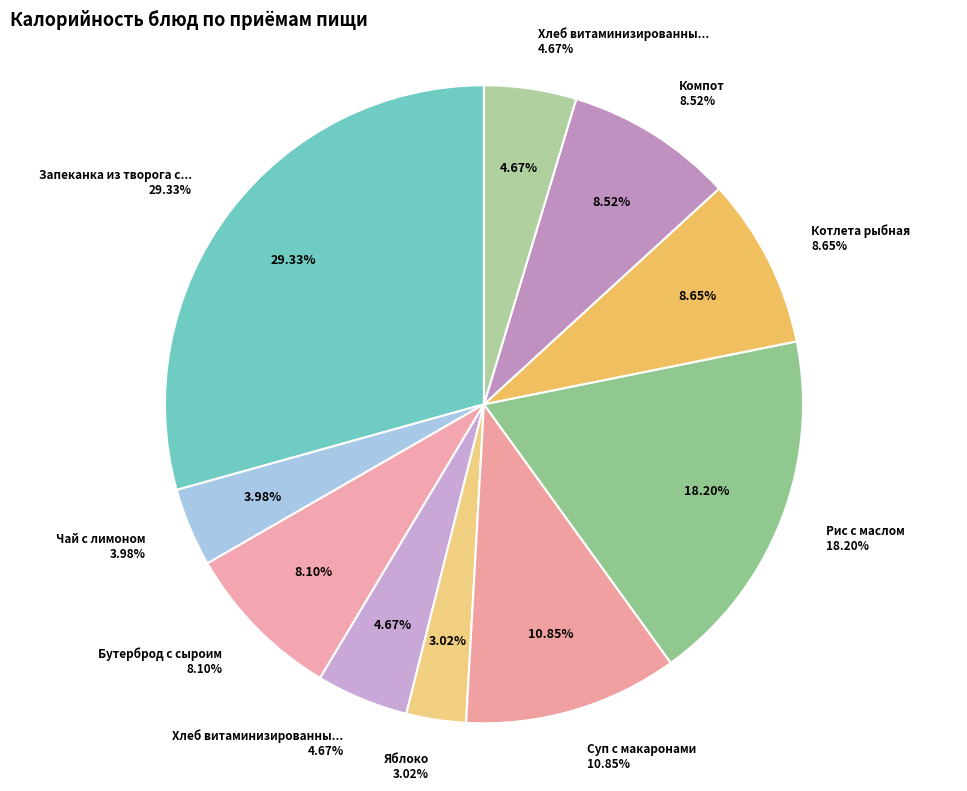

Between Яблоко and Запеканка из творога со сгущенн. молоком, which is larger?

Запеканка из творога со сгущенн. молоком